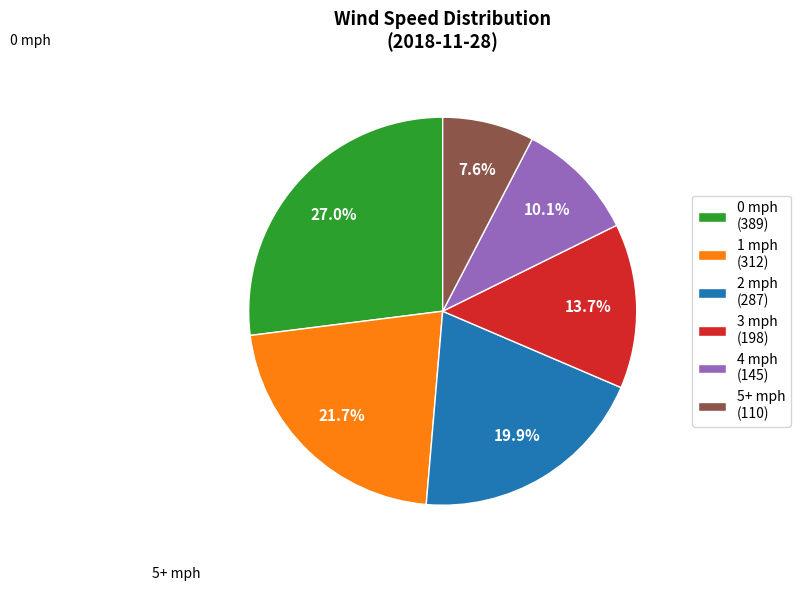

What is the ratio of the value at 3 mph (198) to the value at 0 mph (389)?

0.5